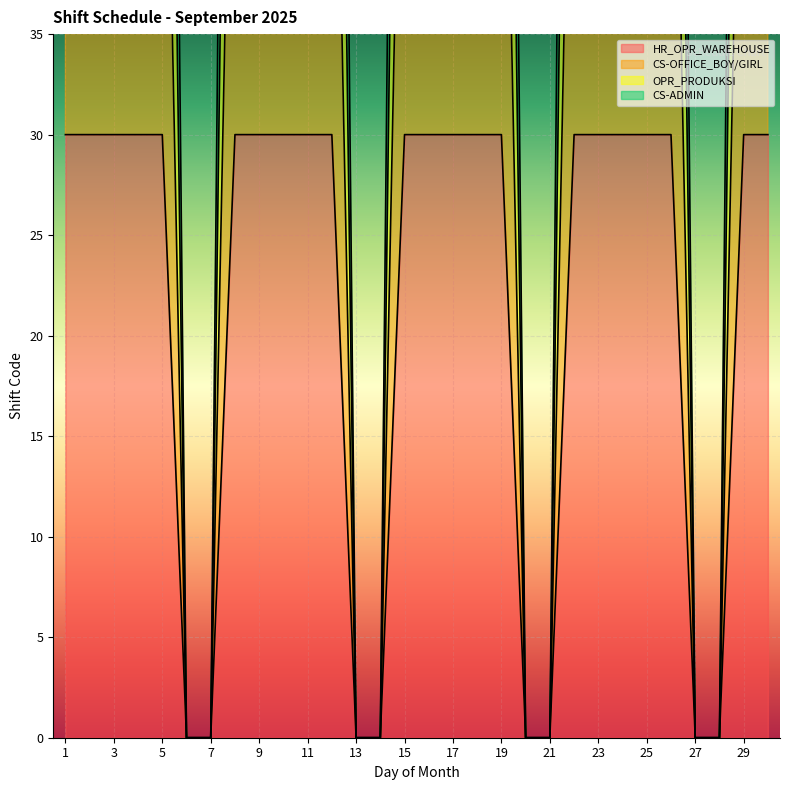

Reading left to right, extract all data points from this chart.

HR_OPR_WAREHOUSE: 30	30	30	30	30	0	0	30	30	30	30	30	0	0	30	30	30	30	30	0	0	30	30	30	30	30	0	0	30	30
CS-OFFICE_BOY/GIRL: 60	60	60	60	60	0	0	60	60	60	60	60	0	0	60	60	60	60	60	0	0	60	60	60	60	60	0	0	60	60
OPR_PRODUKSI: 90	90	90	90	90	0	0	90	90	90	90	90	0	0	90	90	90	90	90	0	0	90	90	90	90	90	0	0	90	90
CS-ADMIN: 120	120	120	120	120	0	0	120	120	120	120	120	0	0	120	120	120	120	120	0	0	120	120	120	120	120	0	0	120	120